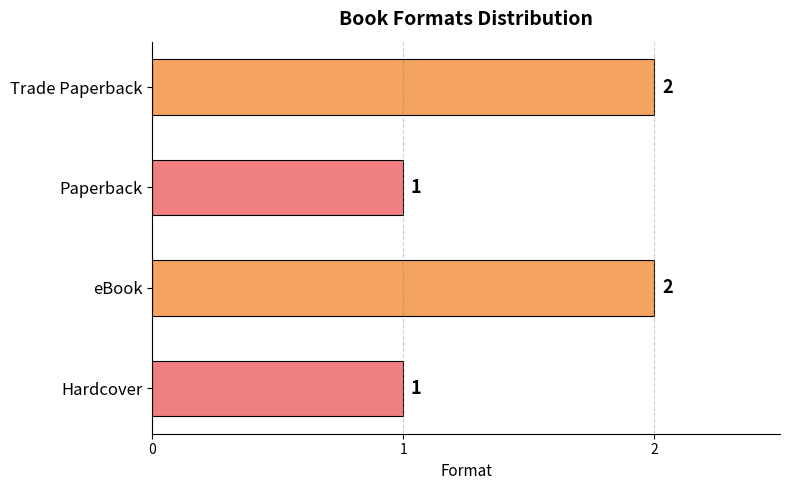

What is the label of the 3rd bar from the bottom?

Paperback